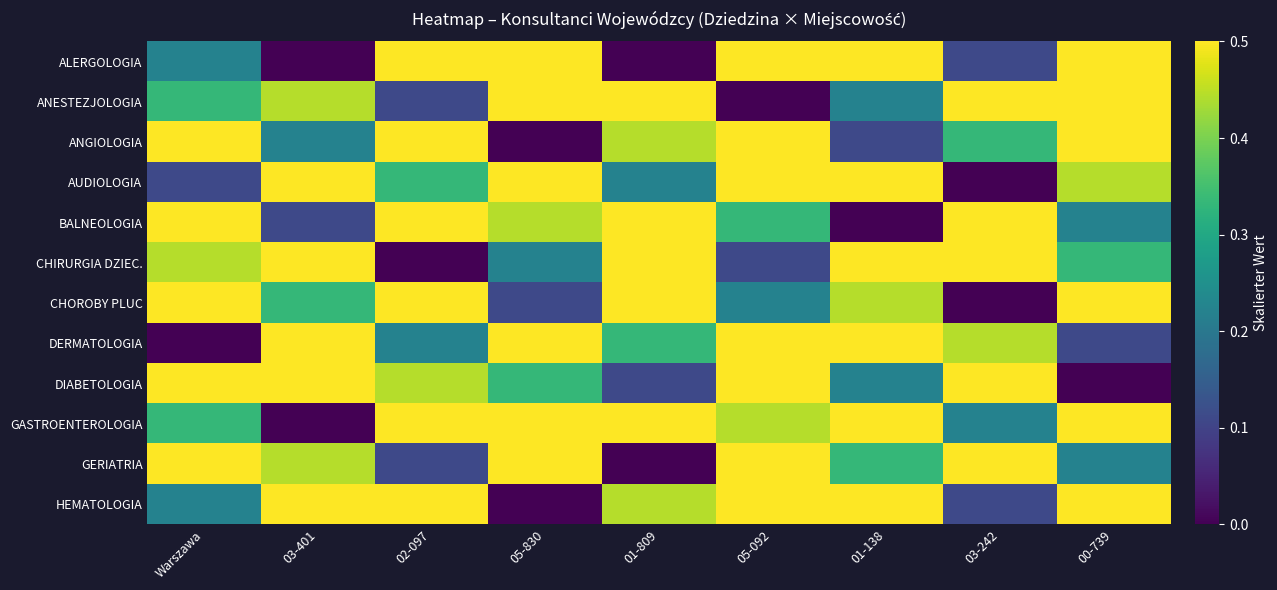

Count the number of data series in this chart.

12